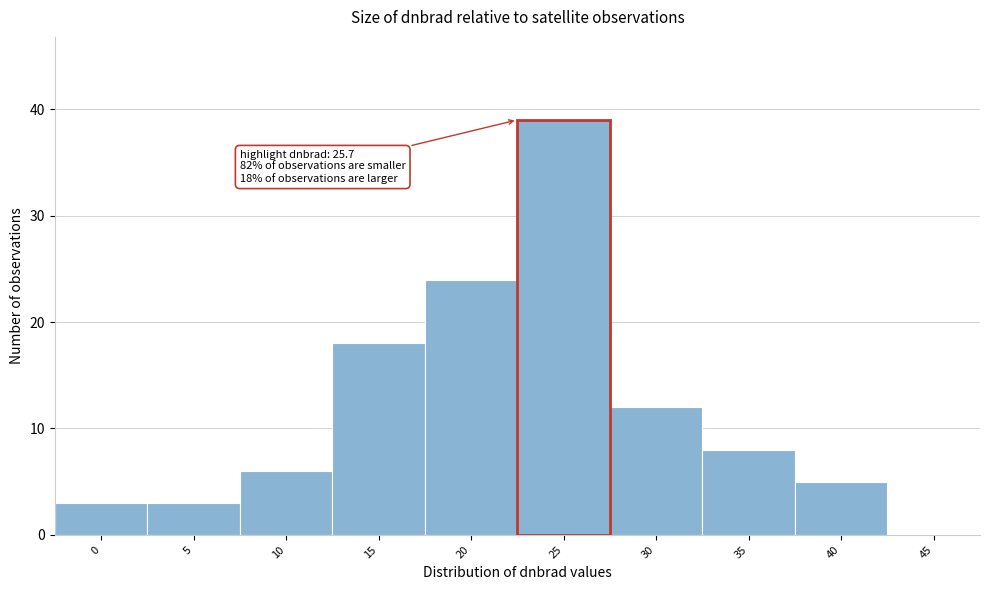

Reading right to left, list all the values displayed in this chart.

45=0	40=5	35=8	30=12	25=39	20=24	15=18	10=6	5=3	0=3